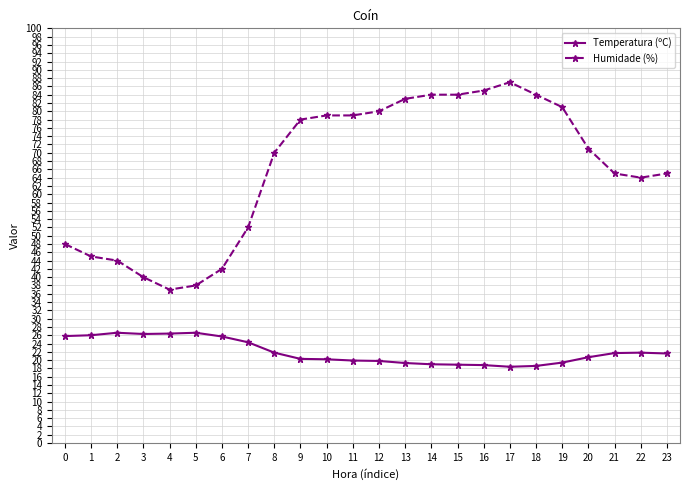

The value of Temperatura (ºC) at 2 is 26.6. True or false?

True